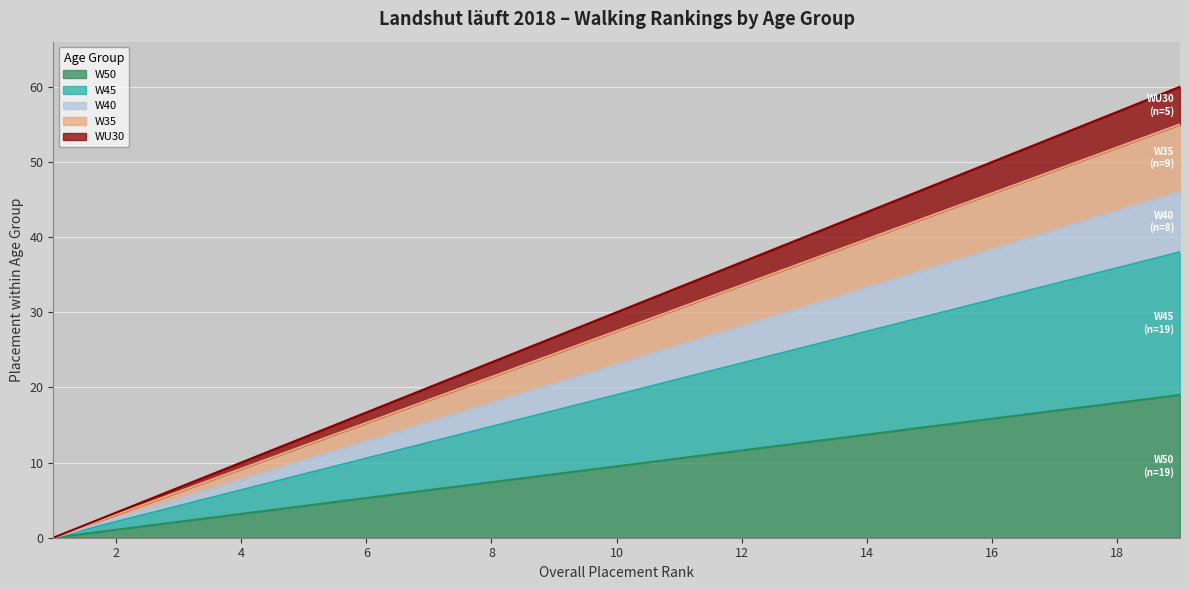

How many distinct data groups are displayed?

5